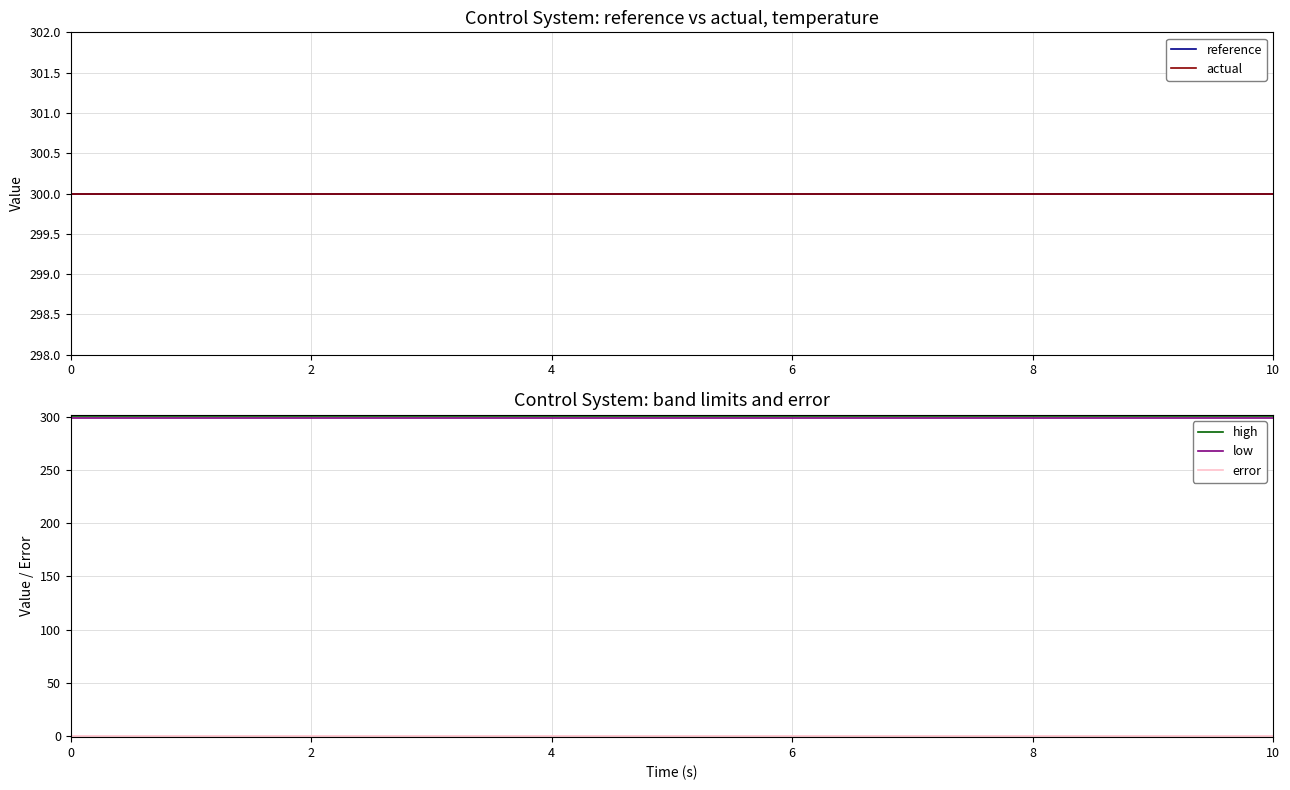

Reading left to right, what are all the values shown in this chart?

reference: 300.0	300.0	300.0	300.0	300.0	300.0	300.0	300.0	300.0	300.0	300.0	300.0	300.0	300.0	300.0	300.0	300.0	300.0	300.0	300.0	300.0
actual: 300.0	300.0	300.0	300.0	300.0	300.0	300.0	300.0	300.0	300.0	300.0	300.0	300.0	300.0	300.0	300.0	300.0	300.0	300.0	300.0	300.0
high: 300.9	300.9	300.9	300.9	300.9	300.9	300.9	300.9	300.9	300.9	300.9	300.9	300.9	300.9	300.9	300.9	300.9	300.9	300.9	300.9	300.9
low: 299.1	299.1	299.1	299.1	299.1	299.1	299.1	299.1	299.1	299.1	299.1	299.1	299.1	299.1	299.1	299.1	299.1	299.1	299.1	299.1	299.1
error: 0.0	0.0	0.0	0.0	0.0	0.0	0.0	0.0	0.0	0.0	0.0	0.0	0.0	0.0	0.0	0.0	0.0	0.0	0.0	0.0	0.0